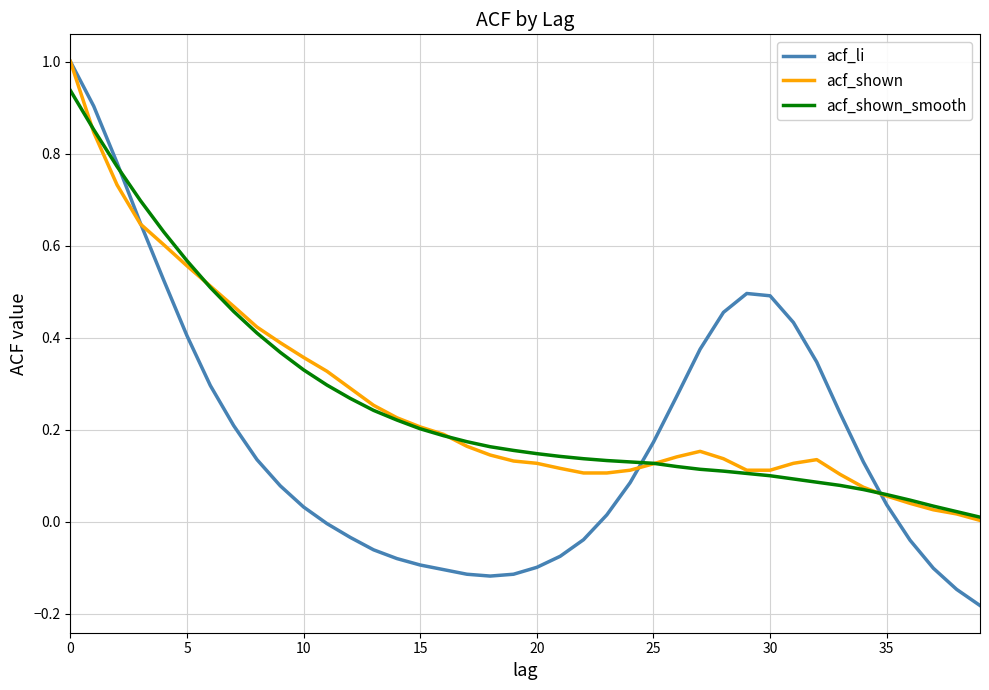

What is the greatest value displayed?

1.0